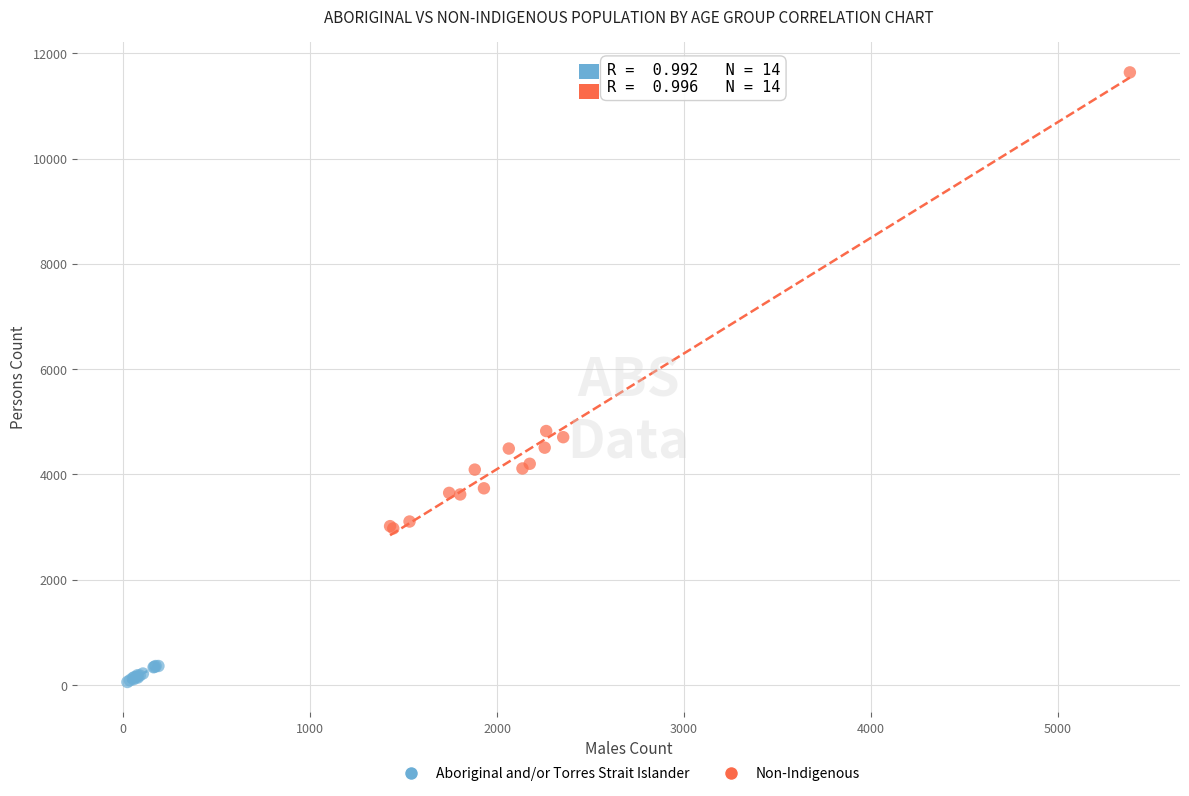

Which series has the largest Y range (max minus min)?

Non-Indigenous